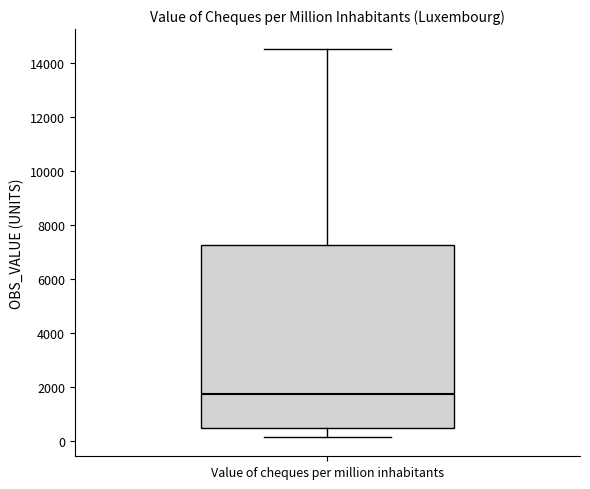

Read this box plot against the y-axis: the position of the median line, the range covered by the box, and the ends of both whiskers. The values are not printed on the chart, so give them approximately, as read against the axis.

median 1800, box 600 to 7200, whiskers 200 to 14600